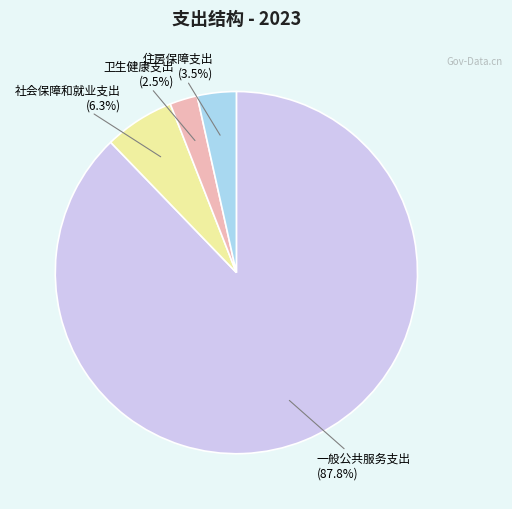

Which slice represents more than half of the pie?

一般公共服务支出